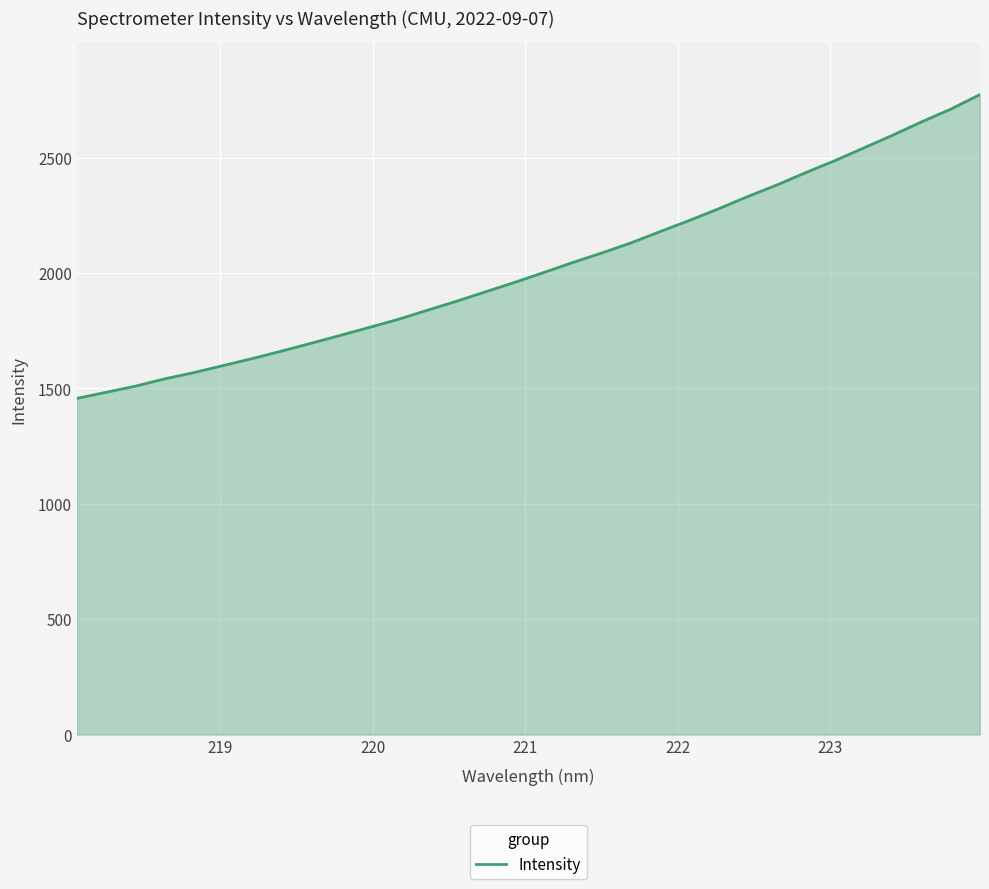

Does the chart display data point markers on the line(s)?

No